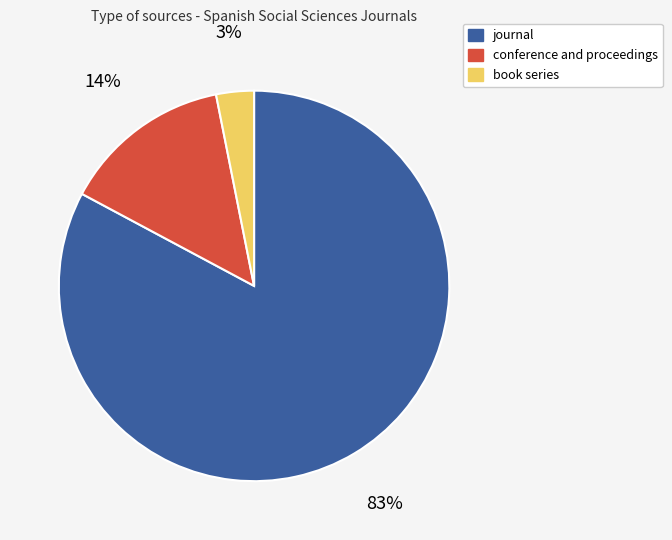

To the nearest percent, what portion does book series represent?

3%